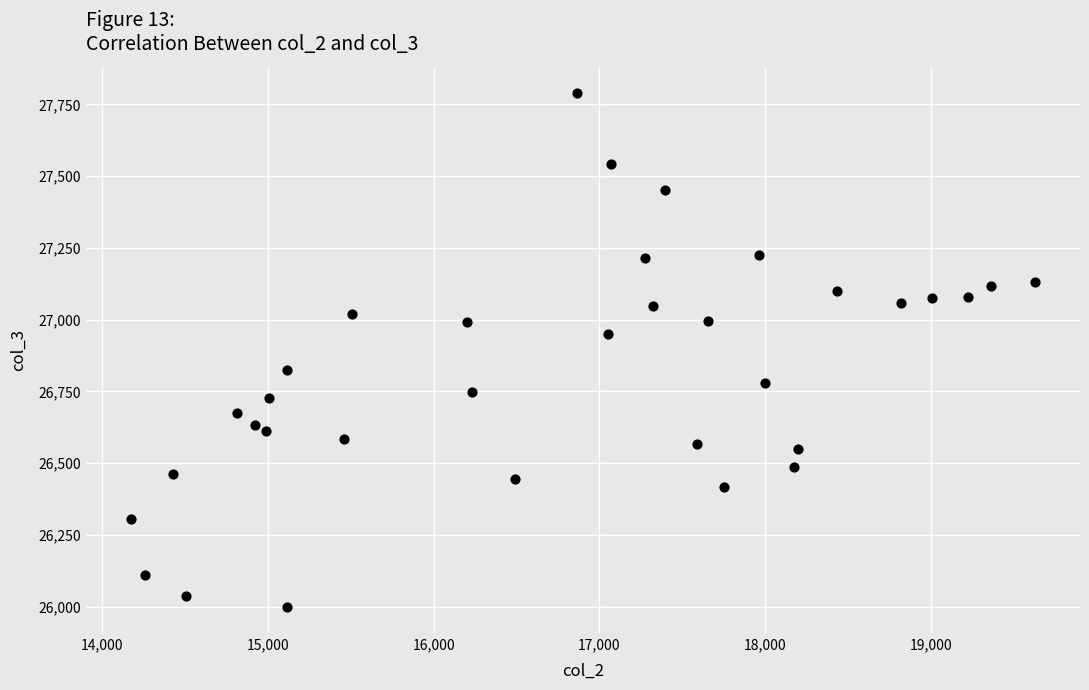

What is the range of Y values (max minus min)?

1793